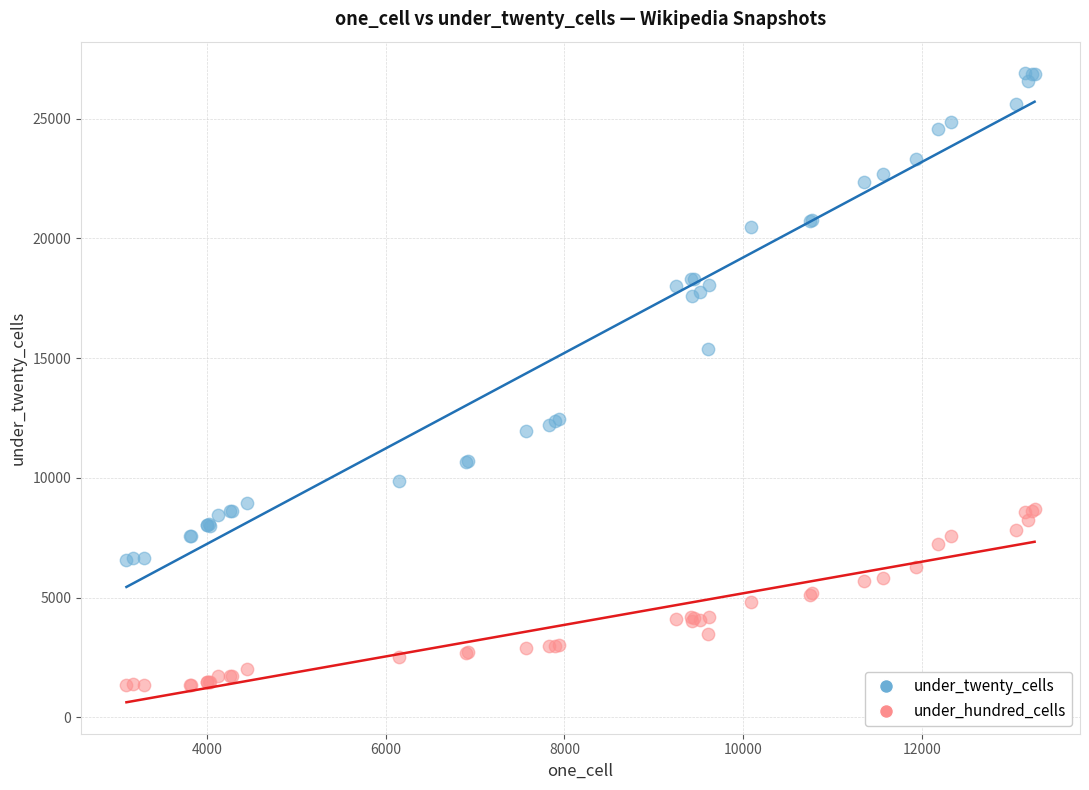

Which series has the largest Y range (max minus min)?

under_twenty_cells